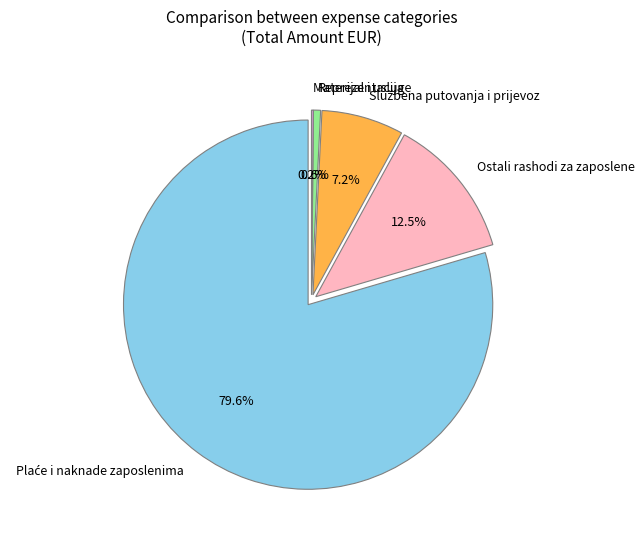

Do Usluge tekućeg i investicijskog održavanja and Reprezentacija (refundacija) together represent more than half of the pie?

No